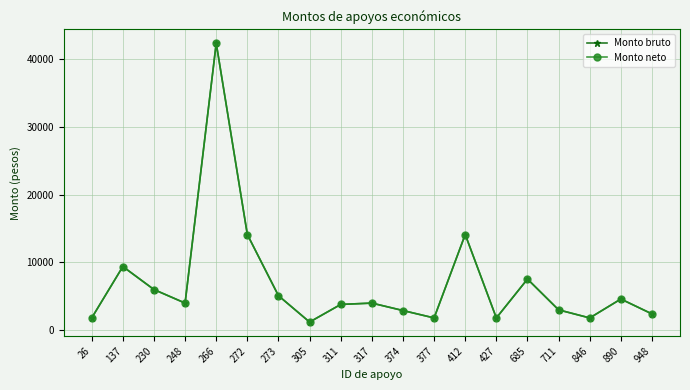

At how many categories does at least one series exceed 1850?

14